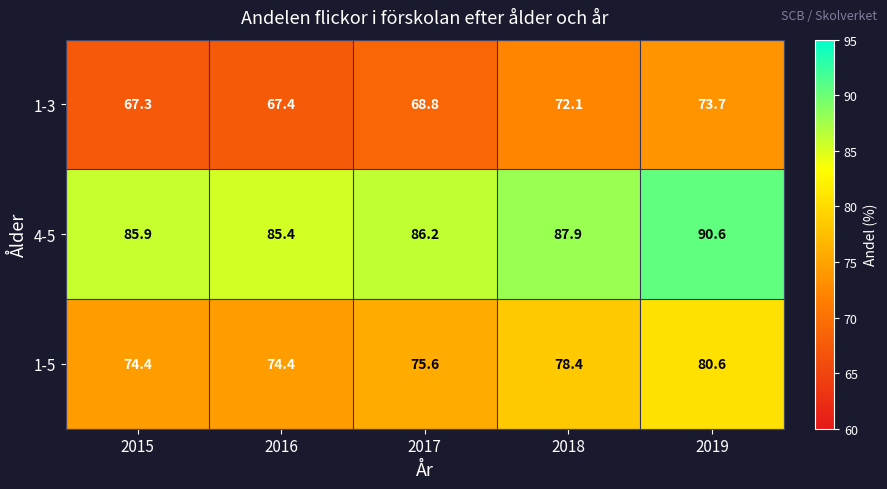

At which category is the sum across all series the highest?

2019